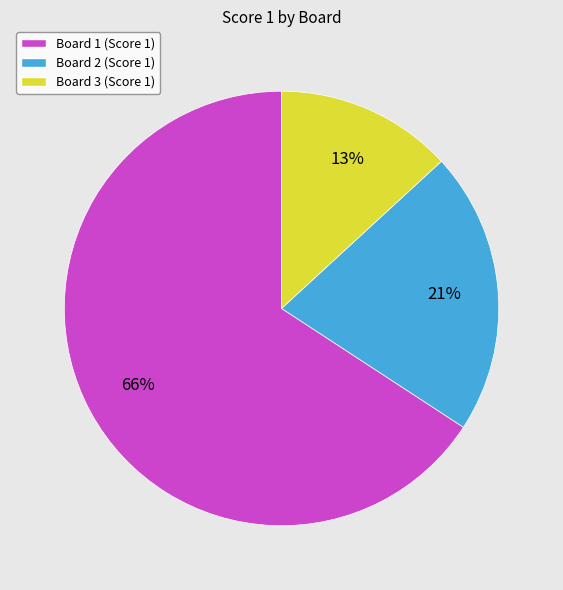

Do Board 1 (Score 1) and Board 2 (Score 1) together represent more than half of the pie?

Yes